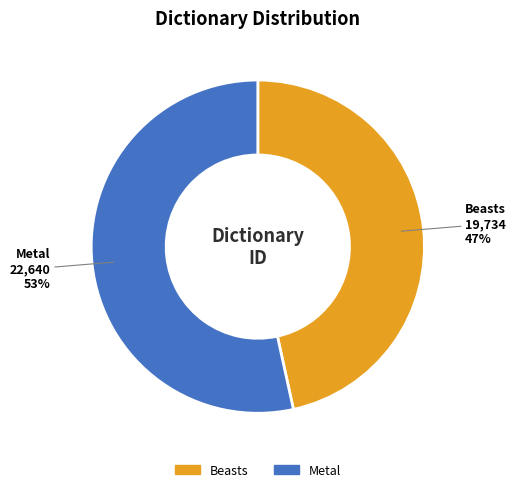

Count the number of slices in the pie.

2